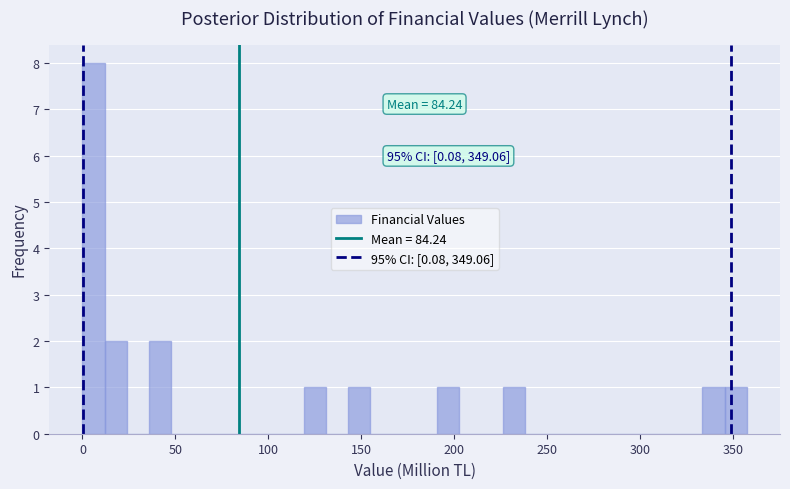

Around what value on the x-axis is the tallest bar? Give the approximate position of its centre, as read against the axis.

5